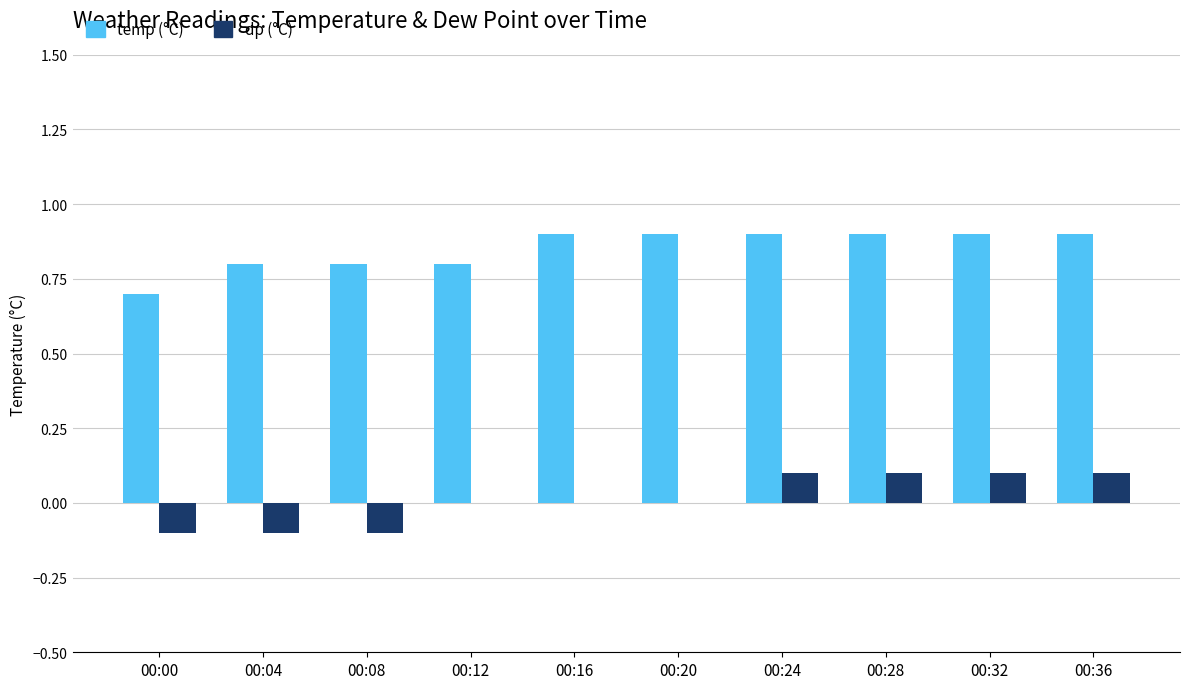

What is the greatest value displayed?

0.9